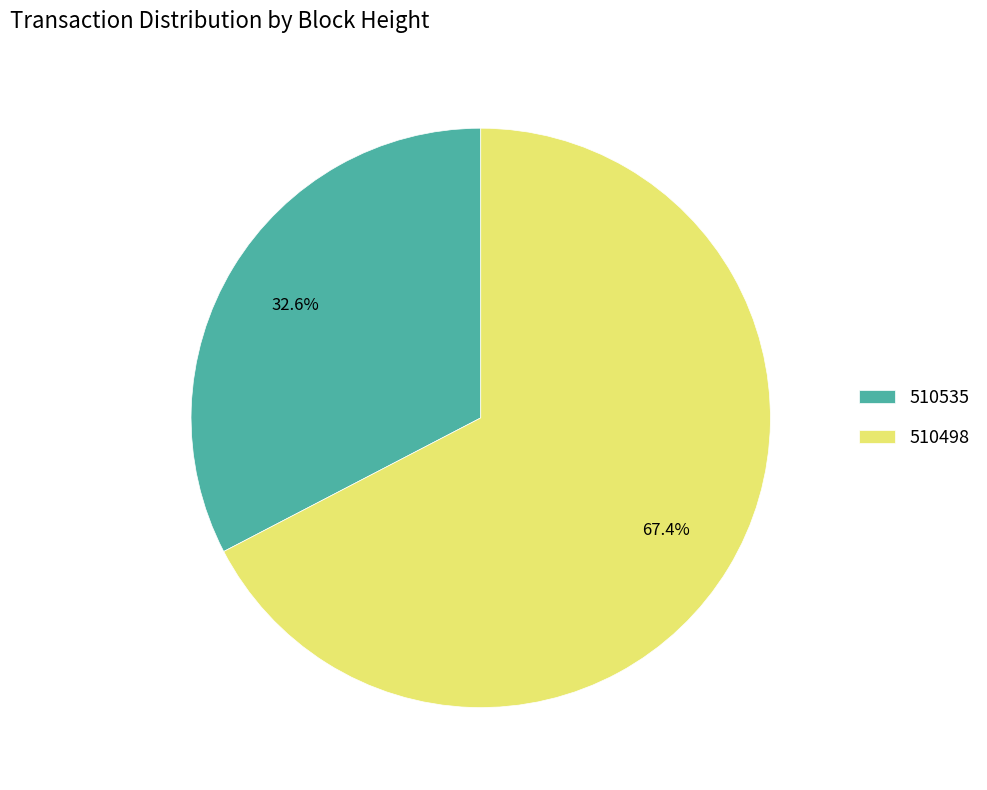

What portion of the pie excludes 510535?

67.4%